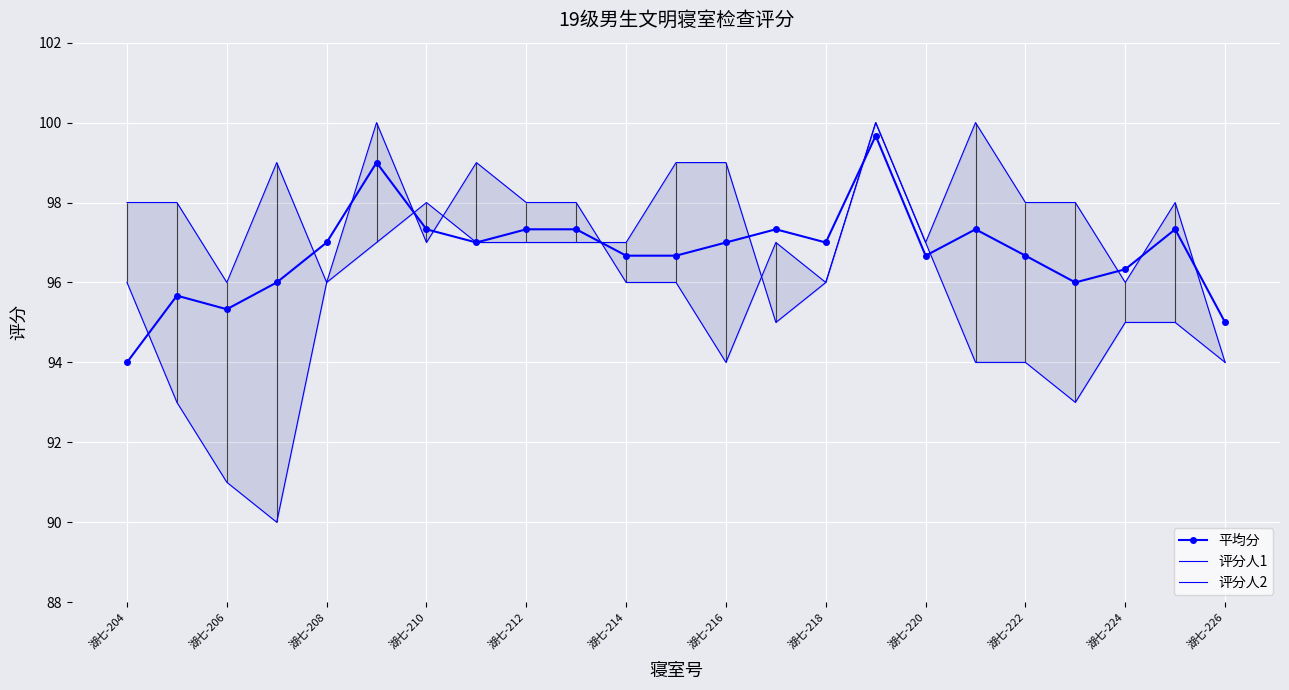

True or false: 评分人2 and 平均分 cross at least once.

True